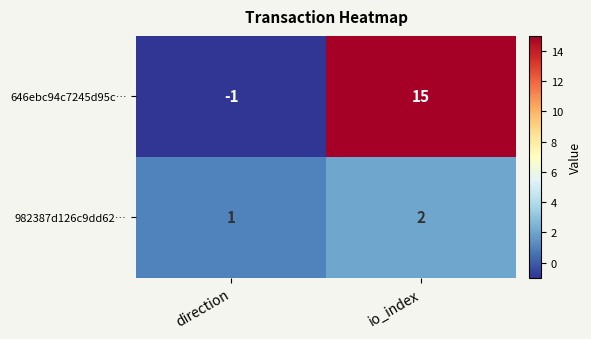

The value of 646ebc94c7245d95c… at io_index is 15. True or false?

True